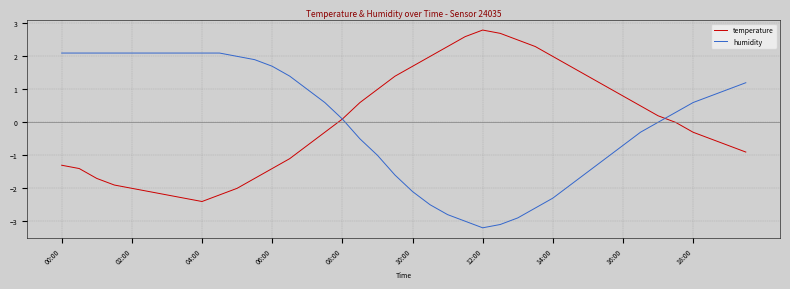

What is the minimum value for temperature?

-2.4